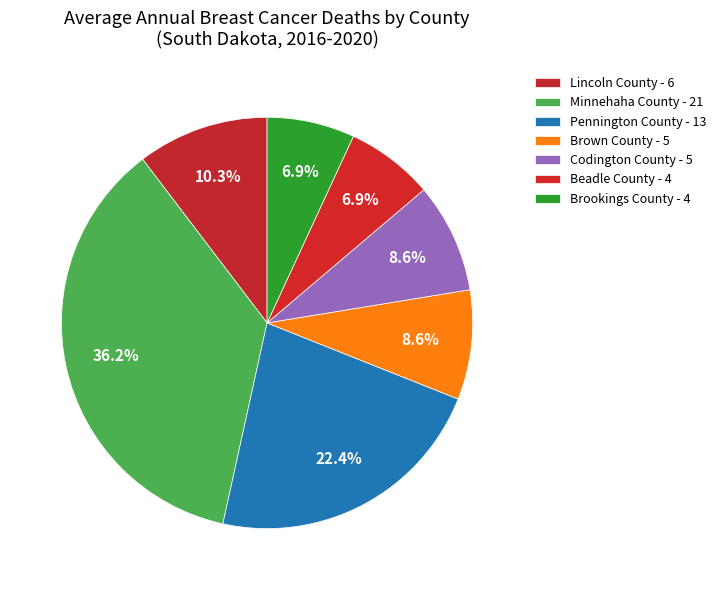

Which has a higher value, Pennington County or Codington County?

Pennington County